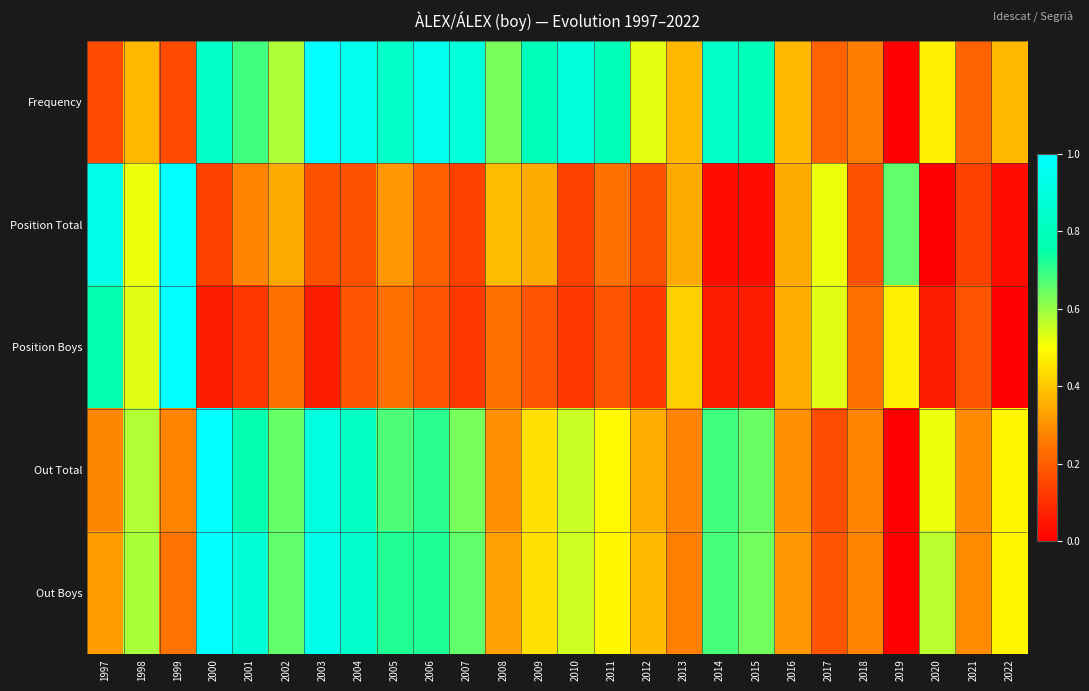

Reading left to right, what are all the values shown in this chart?

Frequency: 1997=0.2	1998=0.4	1999=0.2	2000=0.8	2001=0.7	2002=0.6	2003=1.0	2004=0.9	2005=0.8	2006=0.9	2007=0.9	2008=0.6	2009=0.8	2010=0.9	2011=0.8	2012=0.5	2013=0.4	2014=0.8	2015=0.8	2016=0.4	2017=0.2	2018=0.3	2019=0.0	2020=0.5	2021=0.2	2022=0.4
Position Total: 1997=0.9	1998=0.5	1999=1.0	2000=0.1	2001=0.3	2002=0.3	2003=0.2	2004=0.2	2005=0.3	2006=0.2	2007=0.1	2008=0.4	2009=0.3	2010=0.1	2011=0.2	2012=0.2	2013=0.3	2014=0.0	2015=0.0	2016=0.3	2017=0.5	2018=0.2	2019=0.7	2020=0.0	2021=0.1	2022=0.0
Position Boys: 1997=0.8	1998=0.5	1999=1.0	2000=0.1	2001=0.1	2002=0.2	2003=0.1	2004=0.2	2005=0.2	2006=0.2	2007=0.1	2008=0.2	2009=0.2	2010=0.1	2011=0.2	2012=0.1	2013=0.4	2014=0.1	2015=0.1	2016=0.4	2017=0.5	2018=0.2	2019=0.5	2020=0.1	2021=0.2	2022=0.0
Out Total: 1997=0.3	1998=0.6	1999=0.3	2000=1.0	2001=0.8	2002=0.7	2003=0.9	2004=0.8	2005=0.7	2006=0.7	2007=0.6	2008=0.3	2009=0.4	2010=0.6	2011=0.5	2012=0.4	2013=0.3	2014=0.7	2015=0.6	2016=0.3	2017=0.2	2018=0.3	2019=0.0	2020=0.5	2021=0.3	2022=0.5
Out Boys: 1997=0.3	1998=0.6	1999=0.2	2000=1.0	2001=0.9	2002=0.7	2003=0.9	2004=0.9	2005=0.7	2006=0.7	2007=0.7	2008=0.3	2009=0.4	2010=0.6	2011=0.5	2012=0.4	2013=0.3	2014=0.7	2015=0.6	2016=0.3	2017=0.2	2018=0.3	2019=0.0	2020=0.6	2021=0.3	2022=0.5